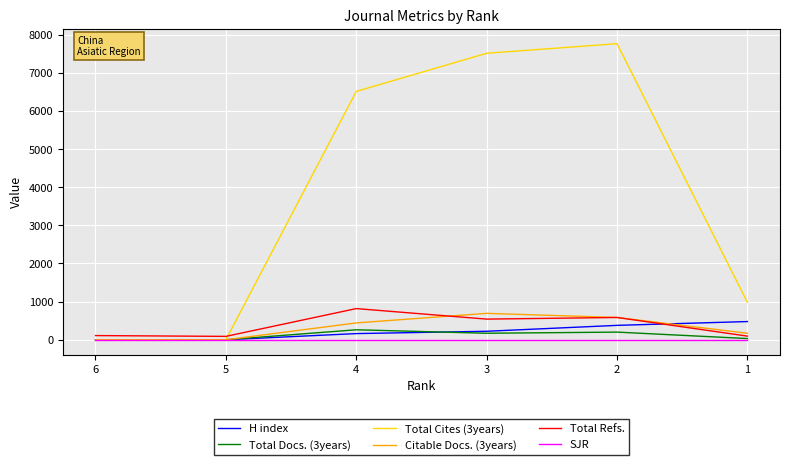

Does the chart display data point markers on the line(s)?

No